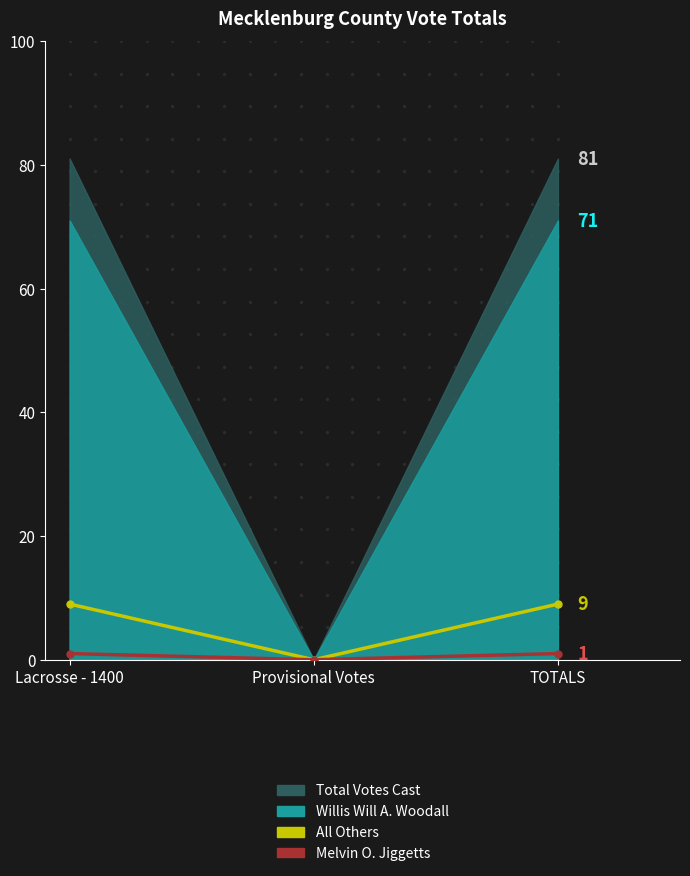

Is it true that Melvin O. Jiggetts equals 0 at Provisional Votes?

True